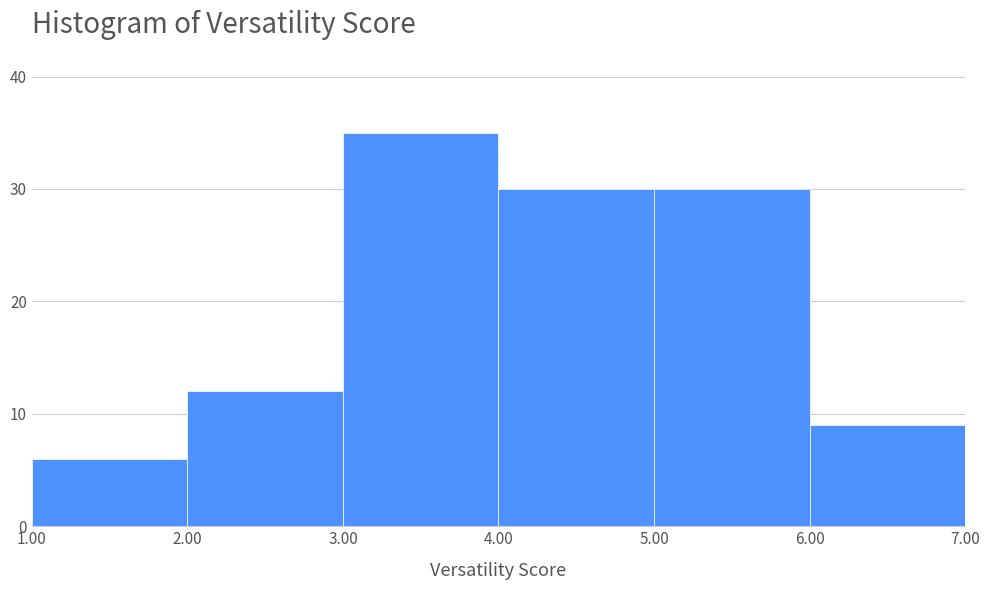

How tall is the bar that spans 4.00 to 5.00 on the x-axis? The values are not printed on the chart, so give them approximately, as read against the axis.

30